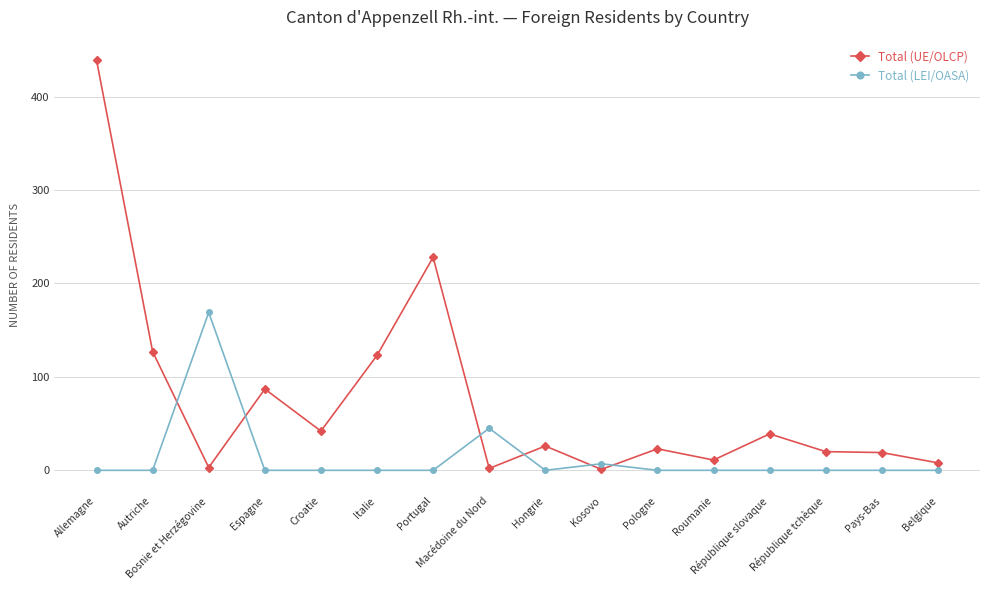

Rank the series by their average value, from lowest to highest.

Total (LEI/OASA), Total (UE/OLCP)